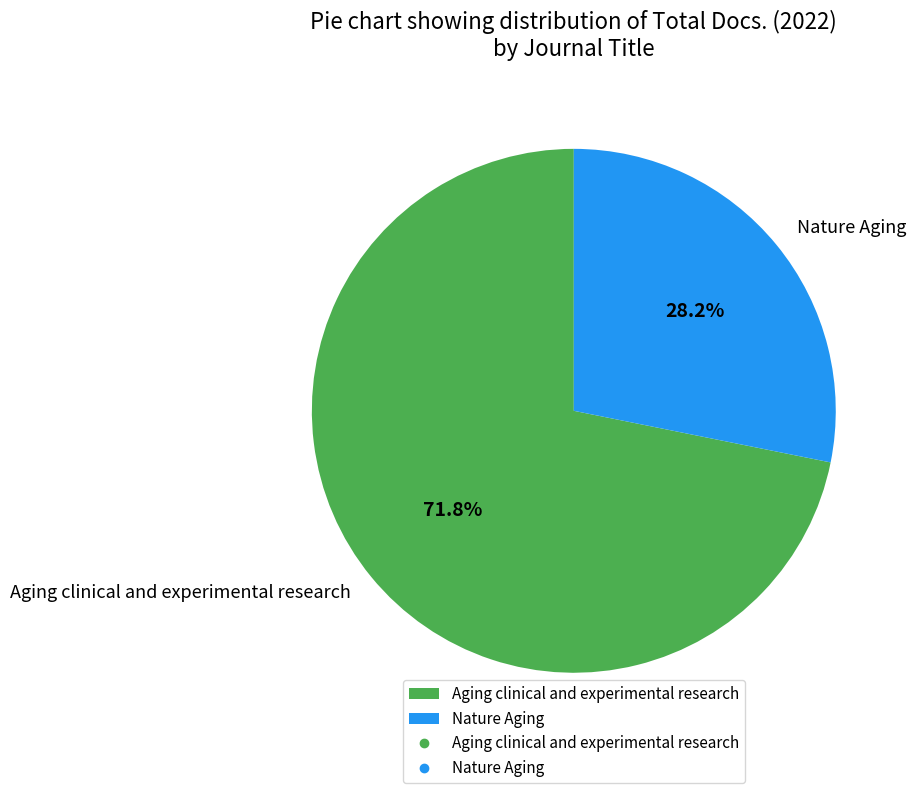

To the nearest percent, what portion does Aging clinical and experimental research represent?

72%